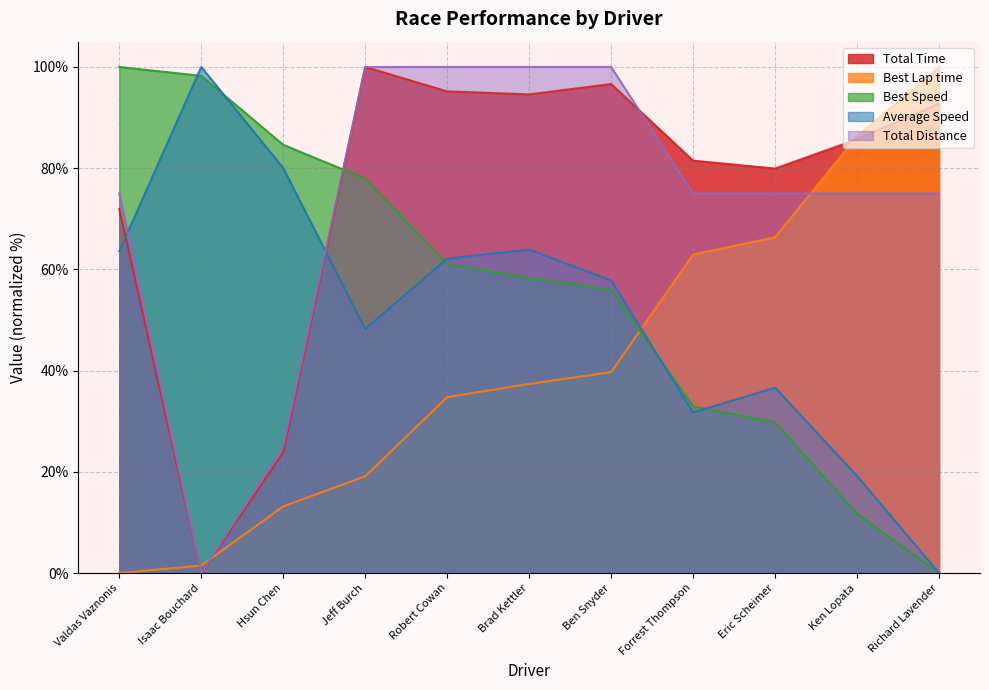

List the labels in order of Best Lap time value, largest first.

Richard Lavender, Ken Lopata, Eric Scheimer, Forrest Thompson, Ben Snyder, Brad Kettler, Robert Cowan, Jeff Burch, Hsun Chen, Isaac Bouchard, Valdas Vaznonis